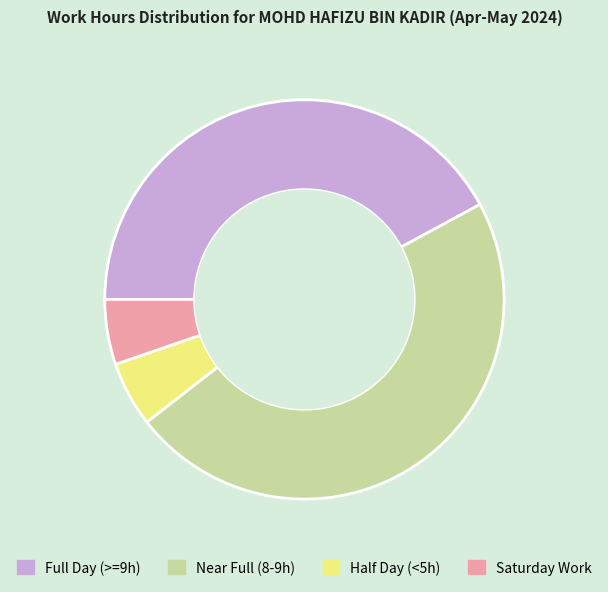

Which slice is the largest?

Near Full (8-9h)